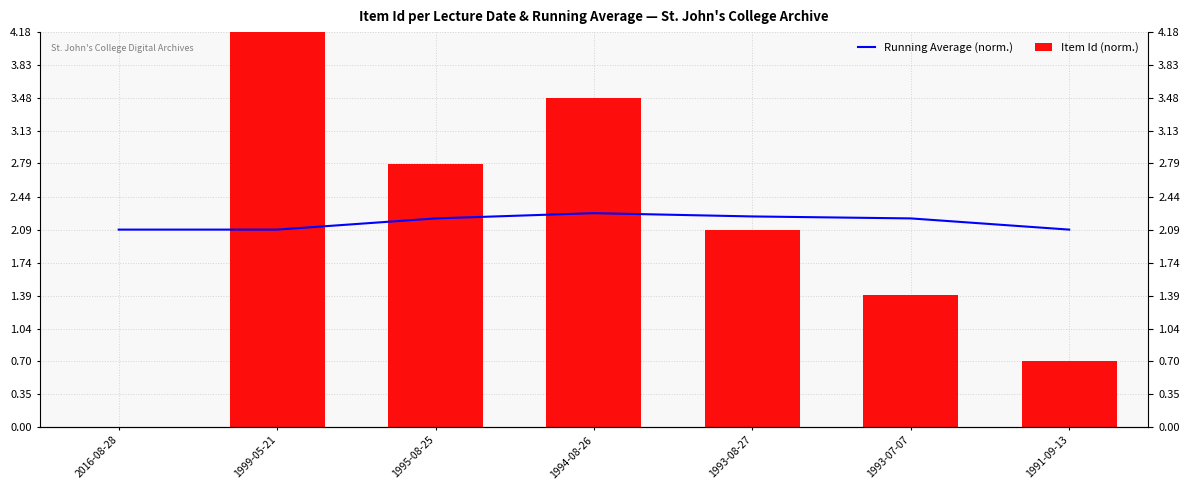

True or false: Running Average (norm.) has a value of 3.3 at 2016-08-28.

False